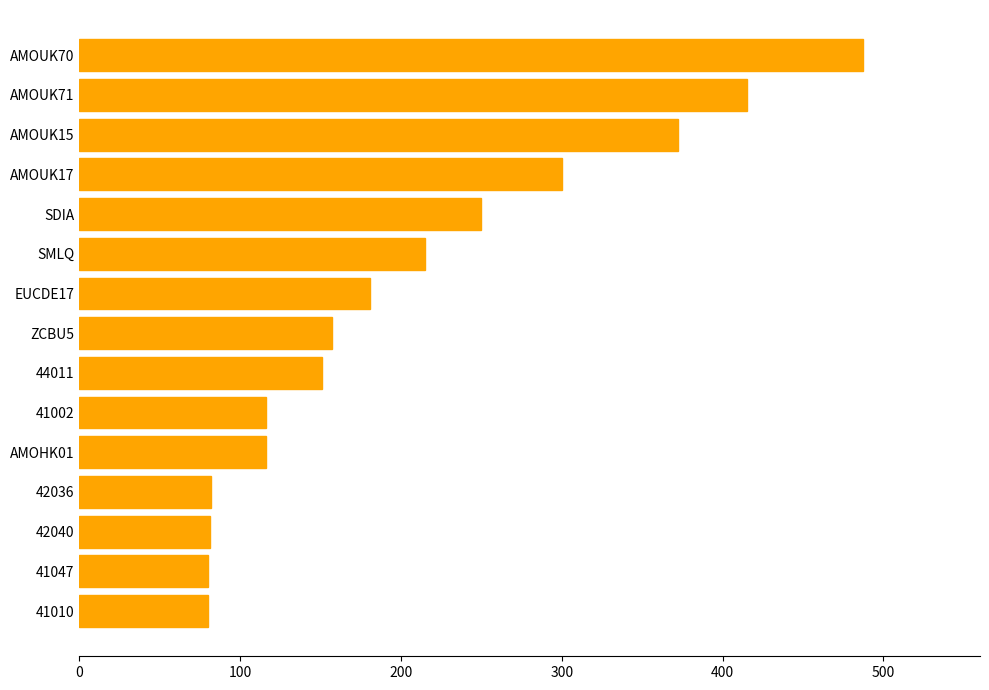

Which has a higher value, SDIA or 41010?

SDIA